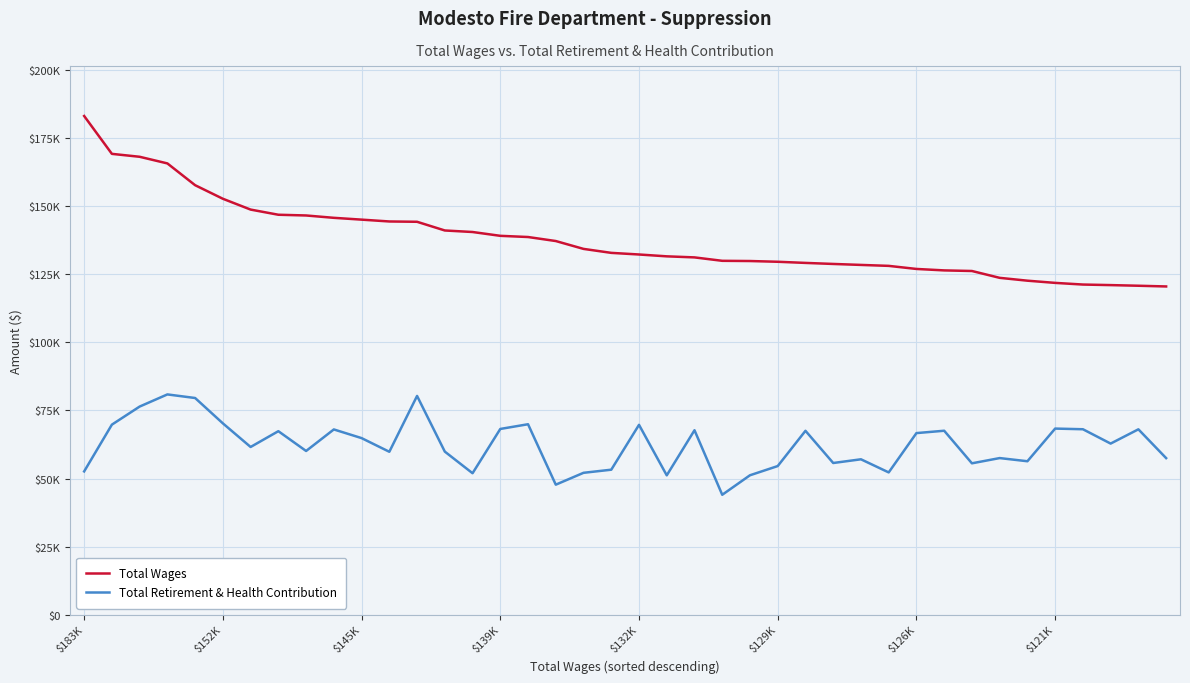

Reading left to right, extract all data points from this chart.

Total Wages: 183133	169229	168156	165718	157720	152737	148765	146869	146601	145738	145073	144399	144284	141091	140529	139127	138688	137213	134327	132868	132271	131594	131206	129950	129872	129600	129180	128799	128441	128093	126963	126430	126210	123697	122653	121845	121235	121031	120795	120533
Total Retirement & Health Contribution: 52610	69787	76422	80885	79568	70257	61583	67382	60115	68026	64840	59821	80325	59884	51942	68205	69933	47741	52097	53239	69714	51169	67731	44031	51196	54575	67523	55699	57060	52243	66680	67548	55584	57508	56344	68339	68097	62830	68069	57494